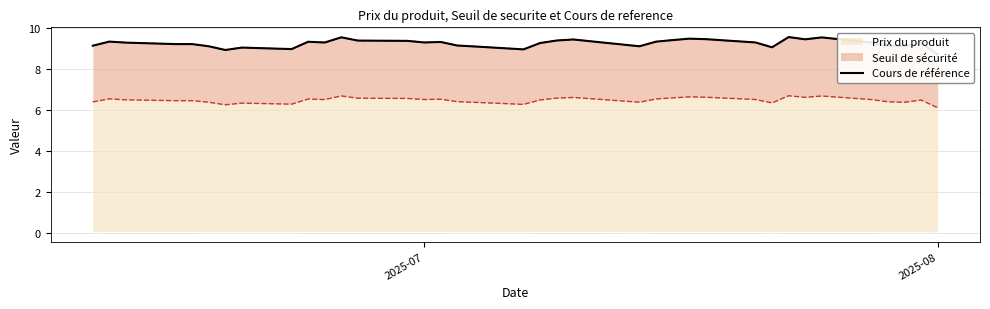

True or false: the data has more than 2 interior local peaks.

True